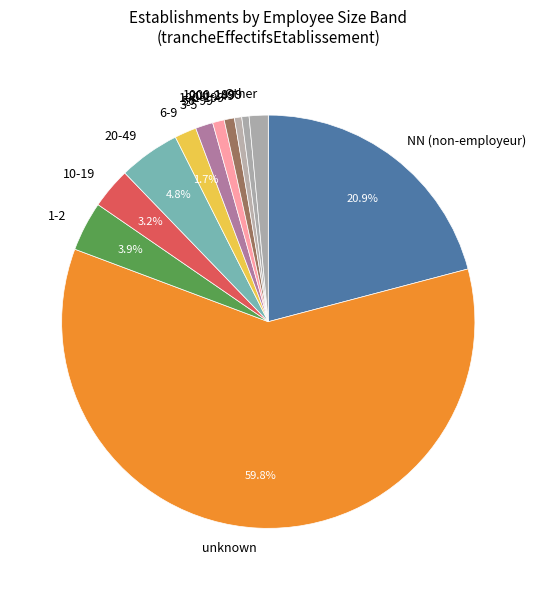

Approximately how many times larger is the value at Other compared to 1-2?

0.4